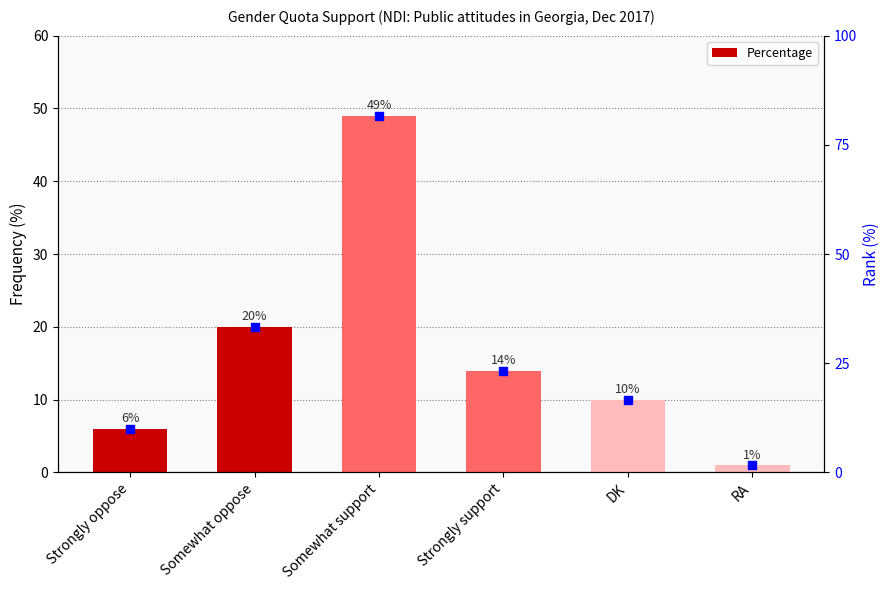

Is the value of Percentage at Strongly oppose greater than the value of rank at DK?

No